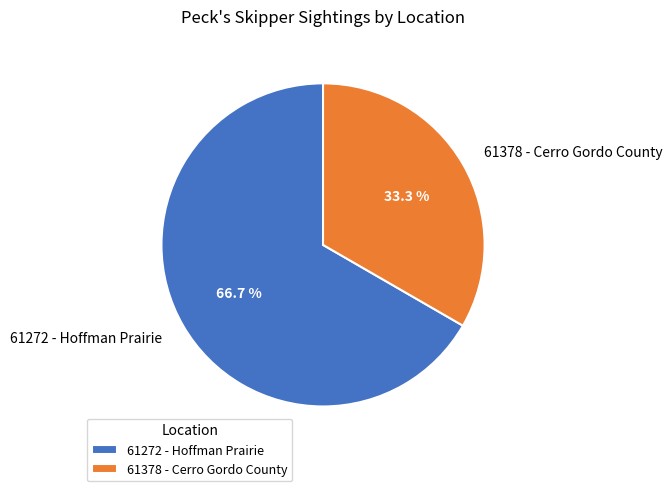

To the nearest percent, what is the combined percentage of 61378 - Cerro Gordo County and 61272 - Hoffman Prairie?

100%